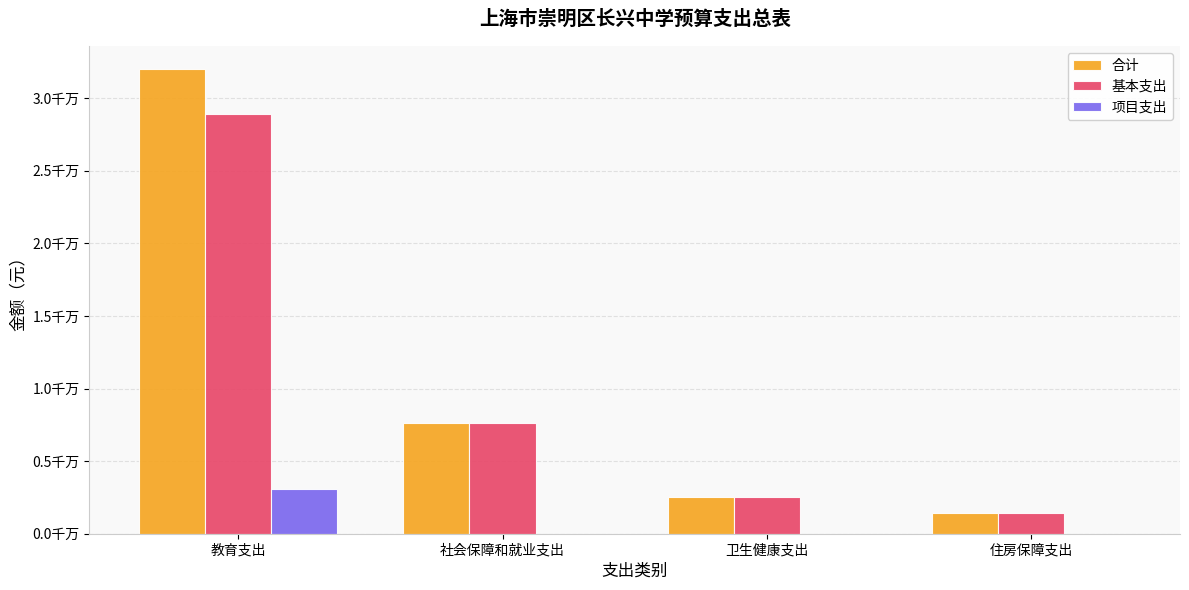

At which category is the sum across all series the highest?

教育支出